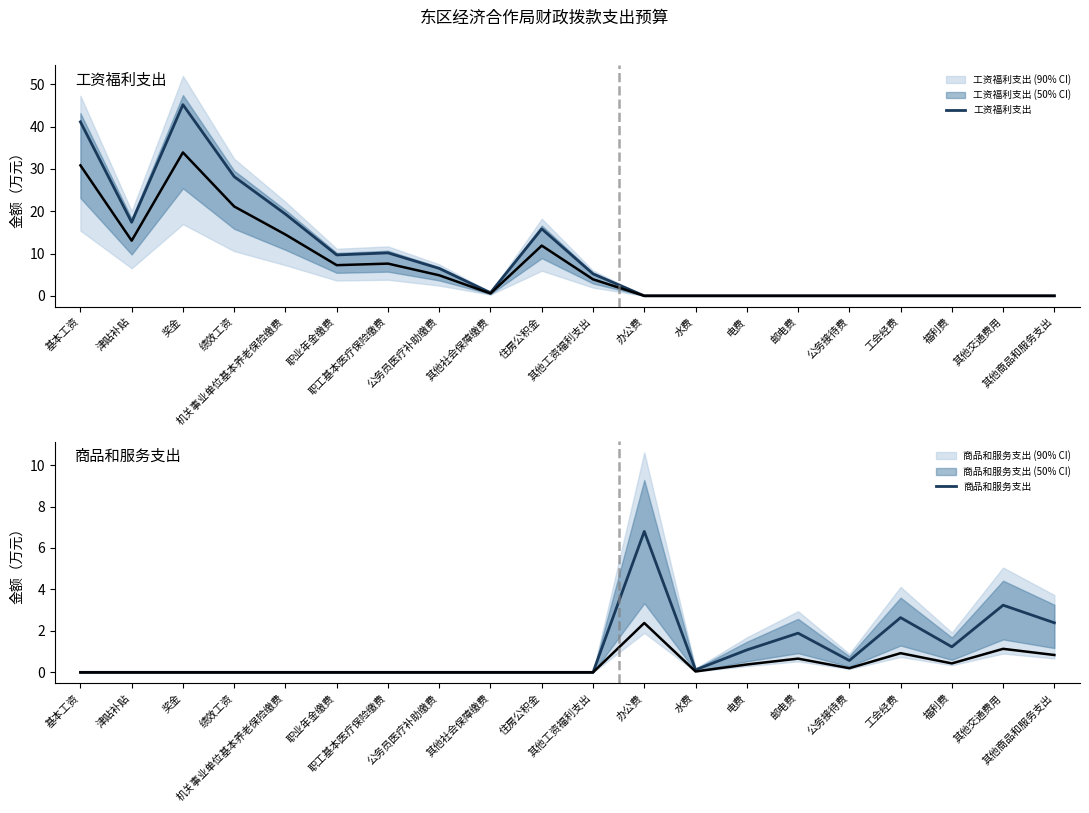

True or false: 工资福利支出 and 商品和服务支出 intersect in this chart.

True